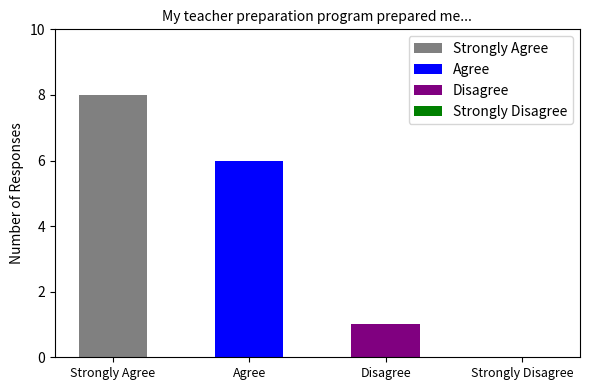

Reading left to right, what are all the values shown in this chart?

Strongly Agree=8	Agree=6	Disagree=1	Strongly Disagree=0